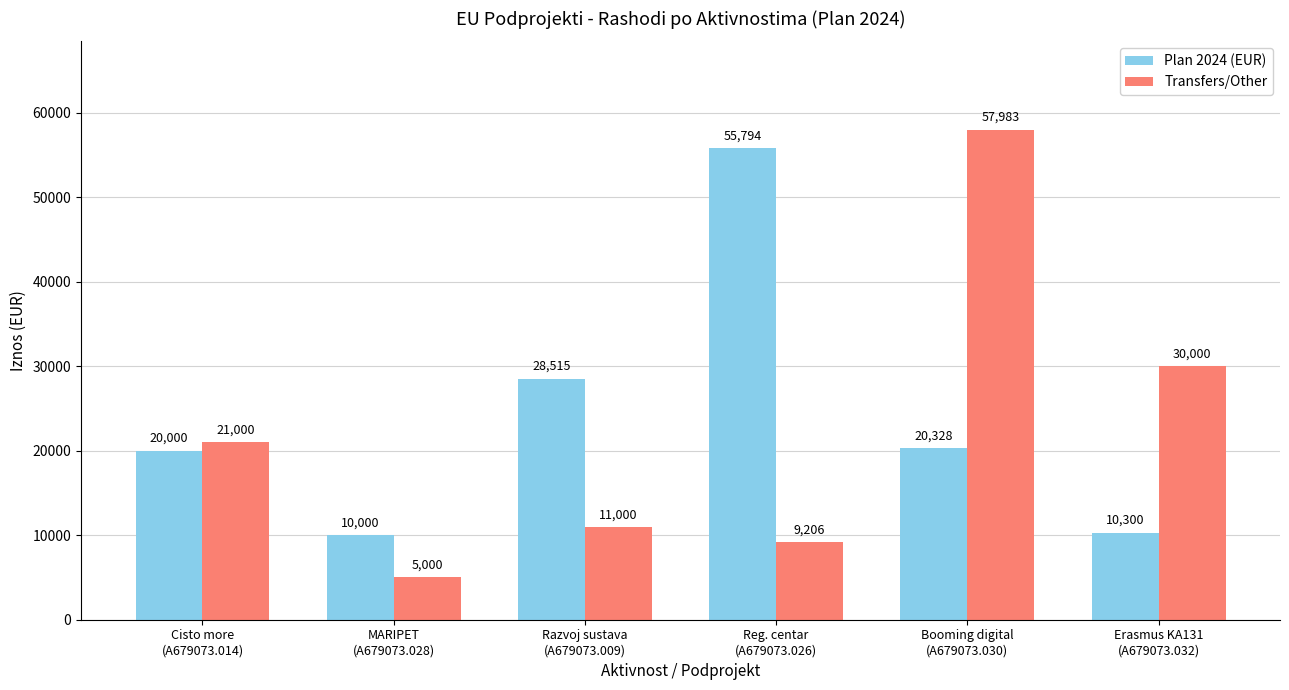

At which category does the chart reach its minimum across all series?

MARIPET
(A679073.028)